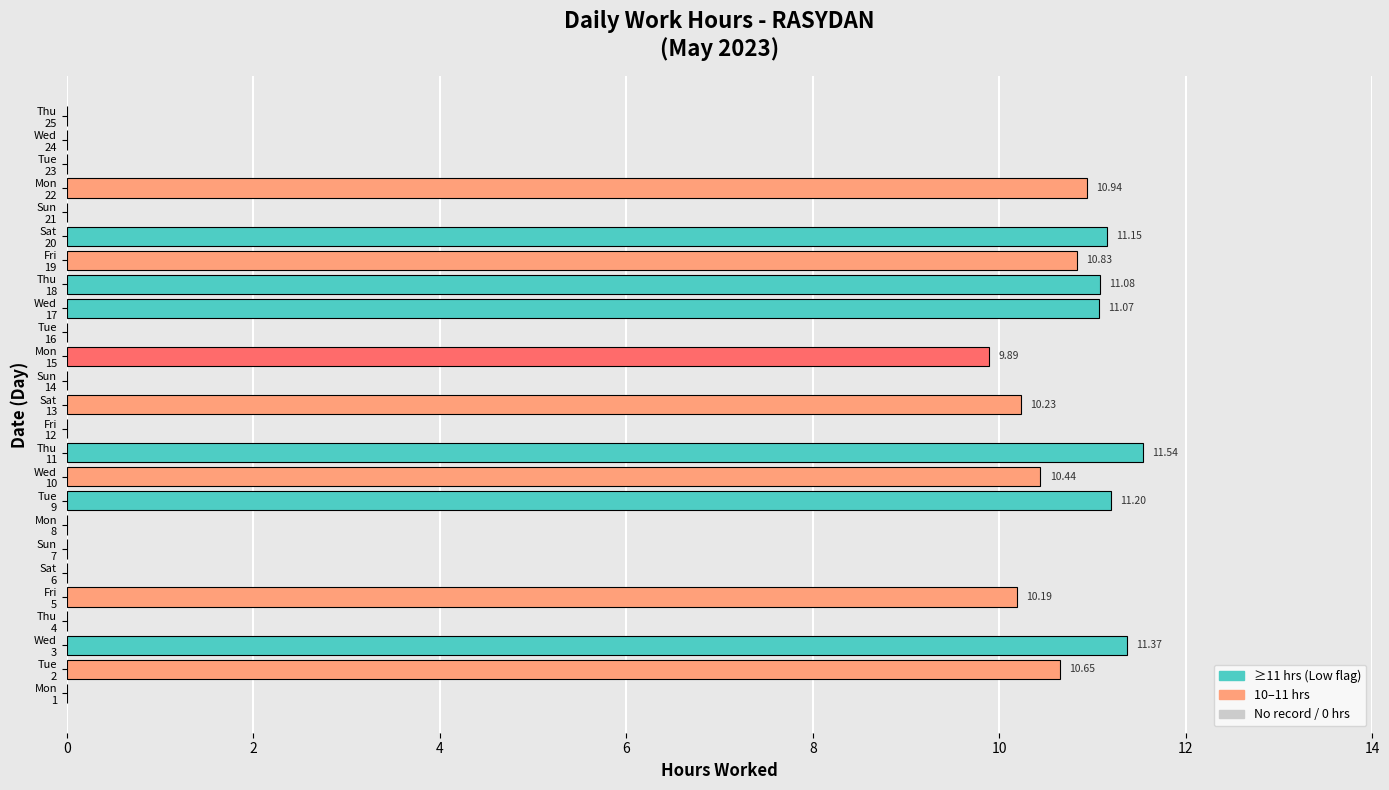

At which label is the value closest to 5?

Mon
15